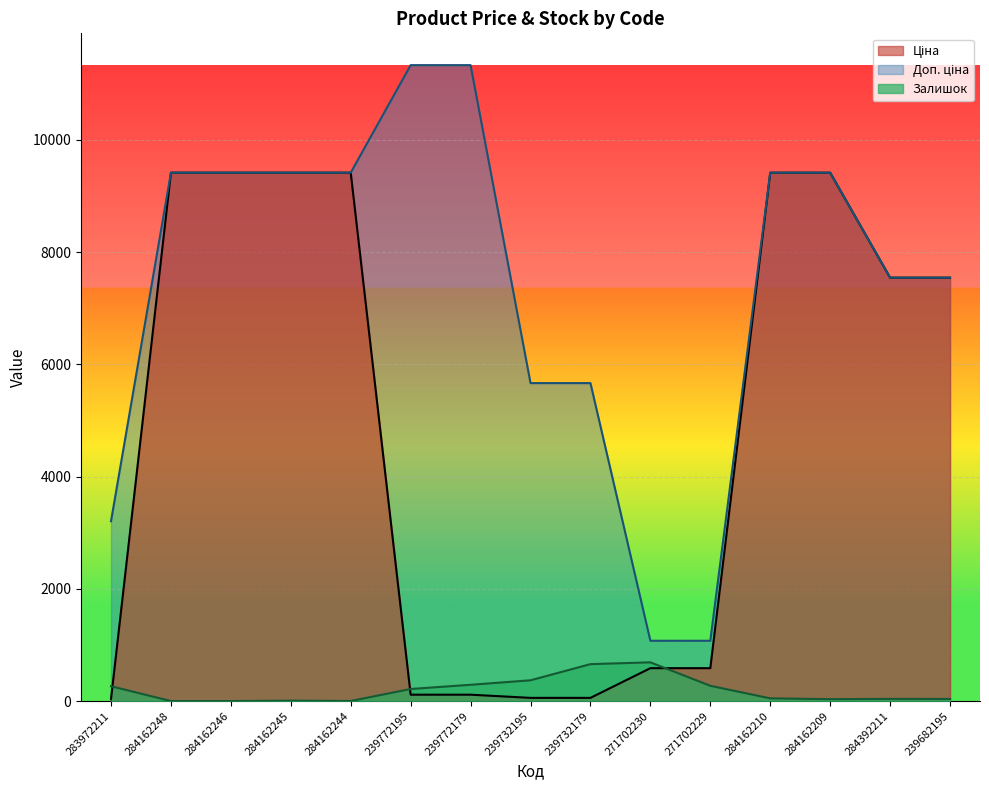

What is the total value across all series at 284162246?

18833.7